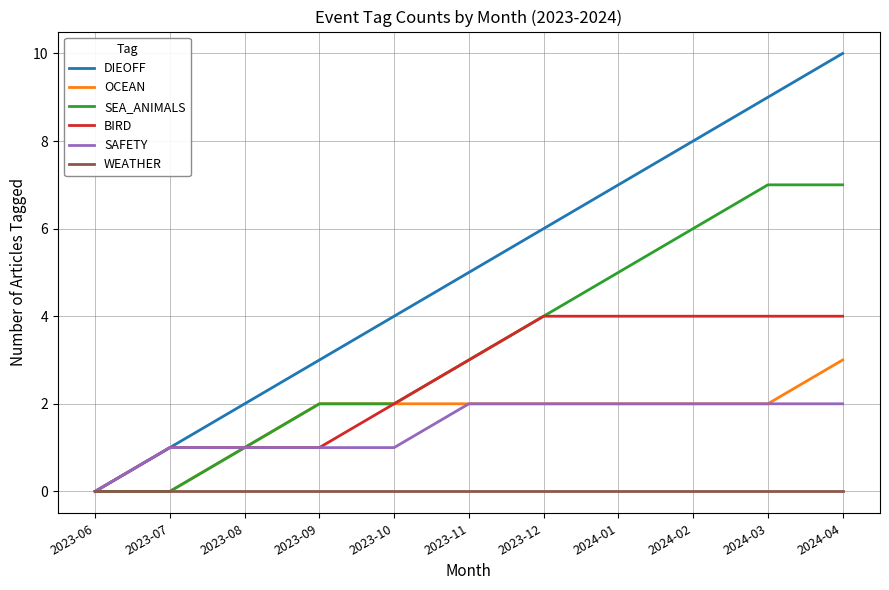

Which series has the largest total across all categories?

DIEOFF